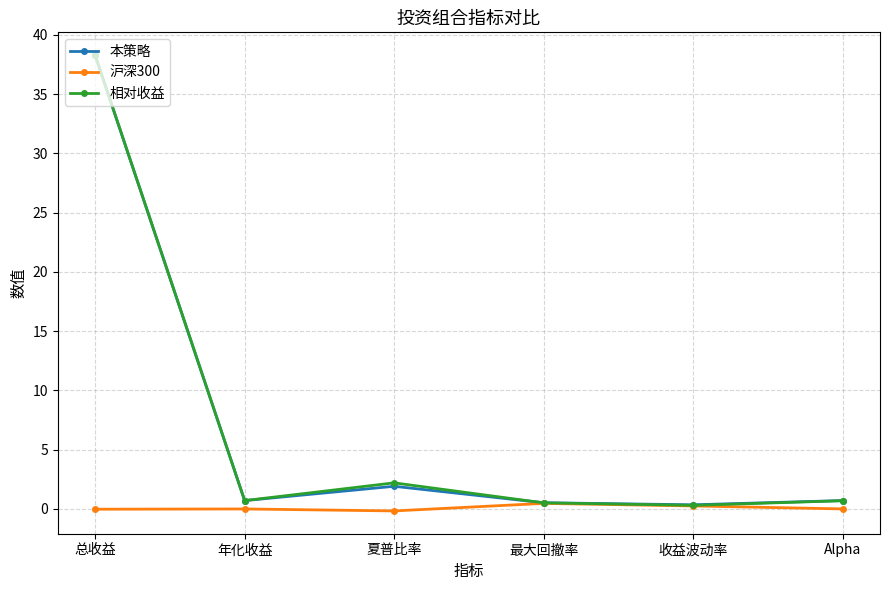

Where is 本策略 nearest to the value 19?

夏普比率